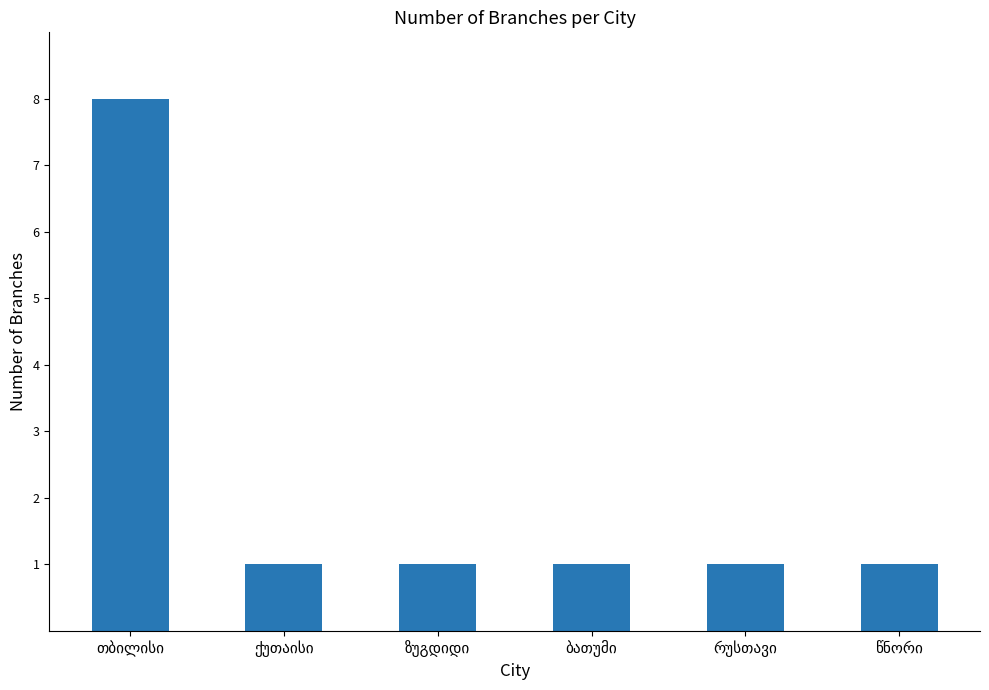

What is the difference between the maximum and minimum values?

7